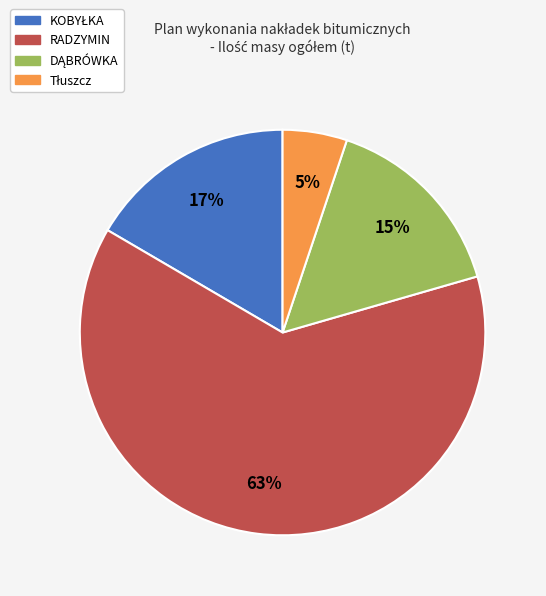

Which category has the biggest portion of the pie?

RADZYMIN